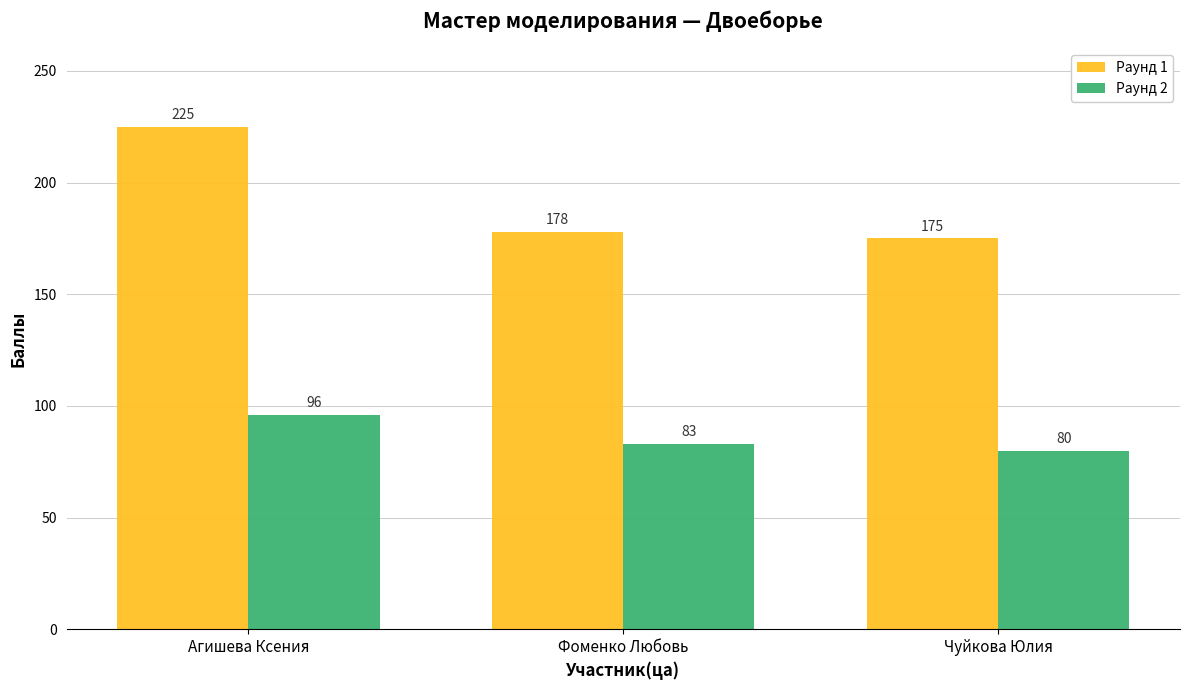

Which series has the largest total across all categories?

Раунд 1